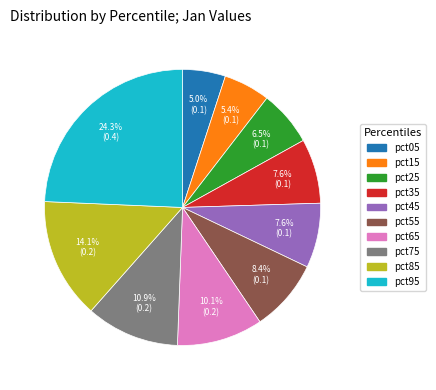

Does pct55 represent more than half of the total?

No